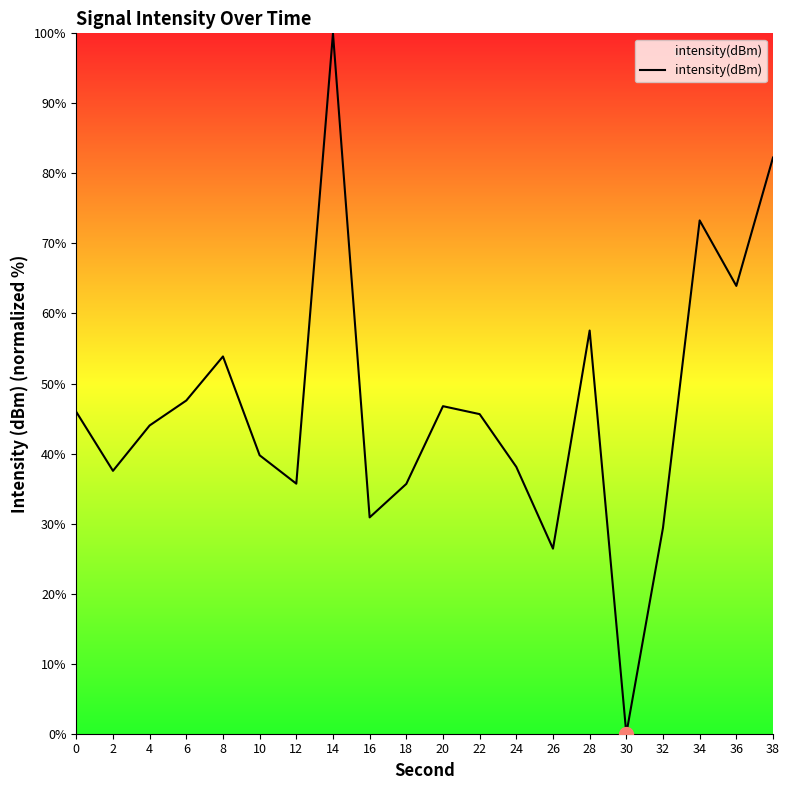

How many positive values are there?

19